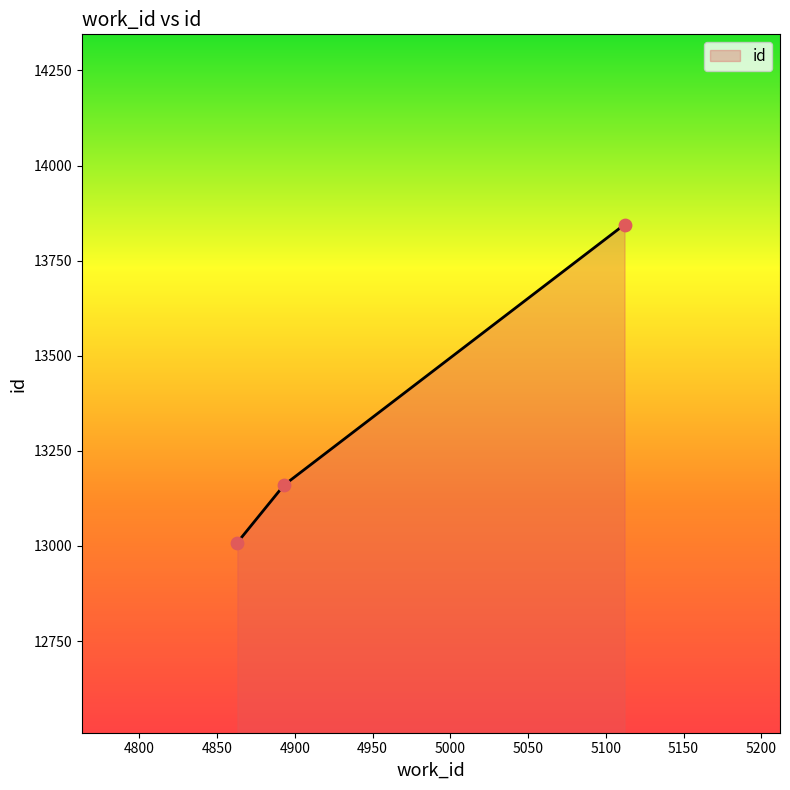

Between 5112 and 4863, which is larger?

5112